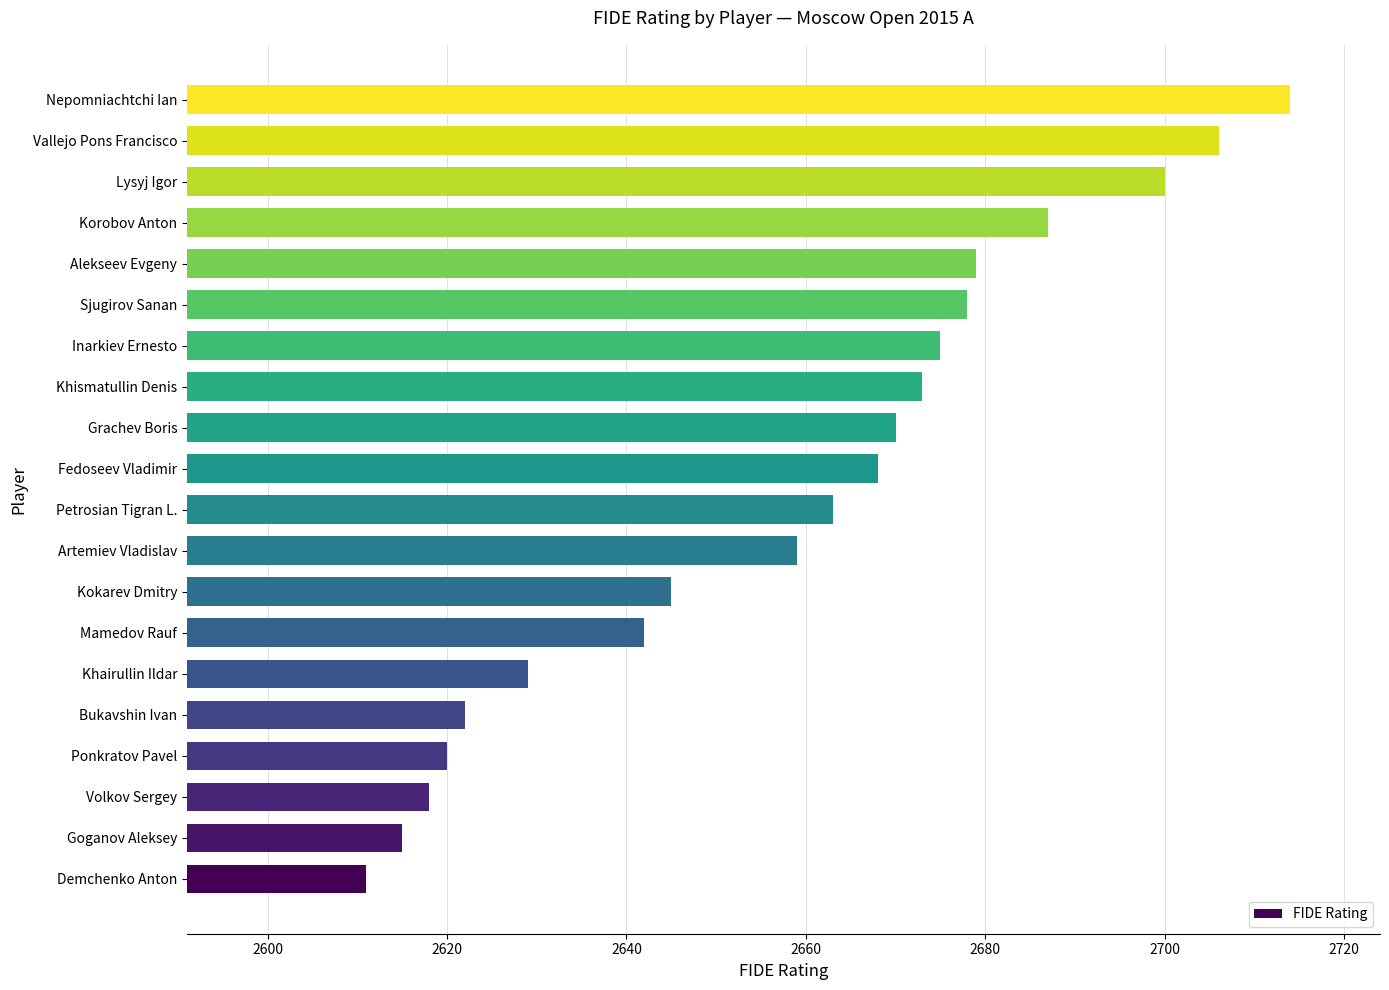

Is it true that the value at Korobov Anton is 2687?

True